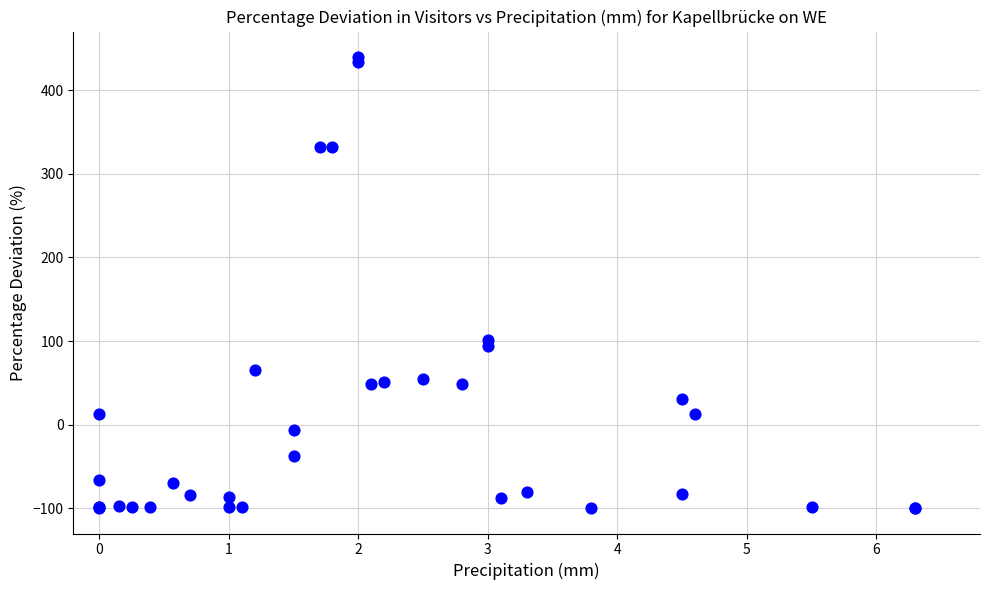

What Y value in the scatter plot is closest to 170?

101.4